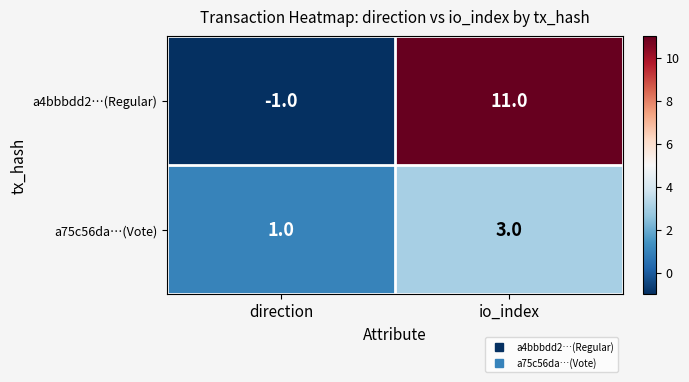

What is the sum of all a75c56da…(Vote) values?

4